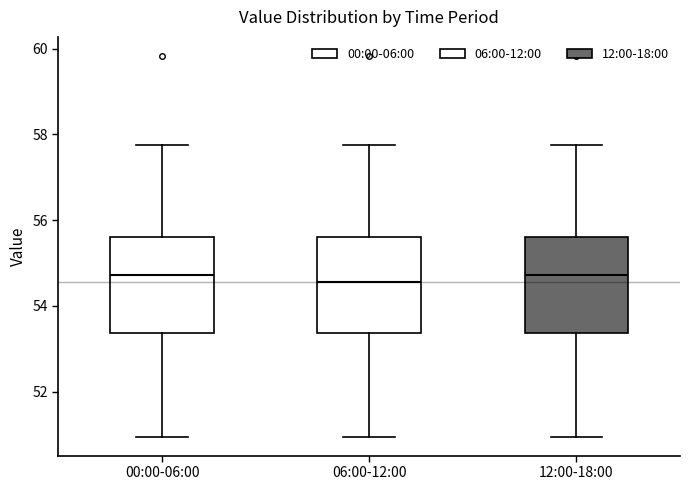

Reading left to right, read every box against the y-axis: the position of its median line, the range the box covers, and the ends of its whiskers. The values are not printed on the chart, so give them approximately, as read against the axis.

00:00-06:00: median 54.8, box 53.4 to 55.6, whiskers 51.0 to 57.8
06:00-12:00: median 54.6, box 53.4 to 55.6, whiskers 51.0 to 57.8
12:00-18:00: median 54.8, box 53.4 to 55.6, whiskers 51.0 to 57.8